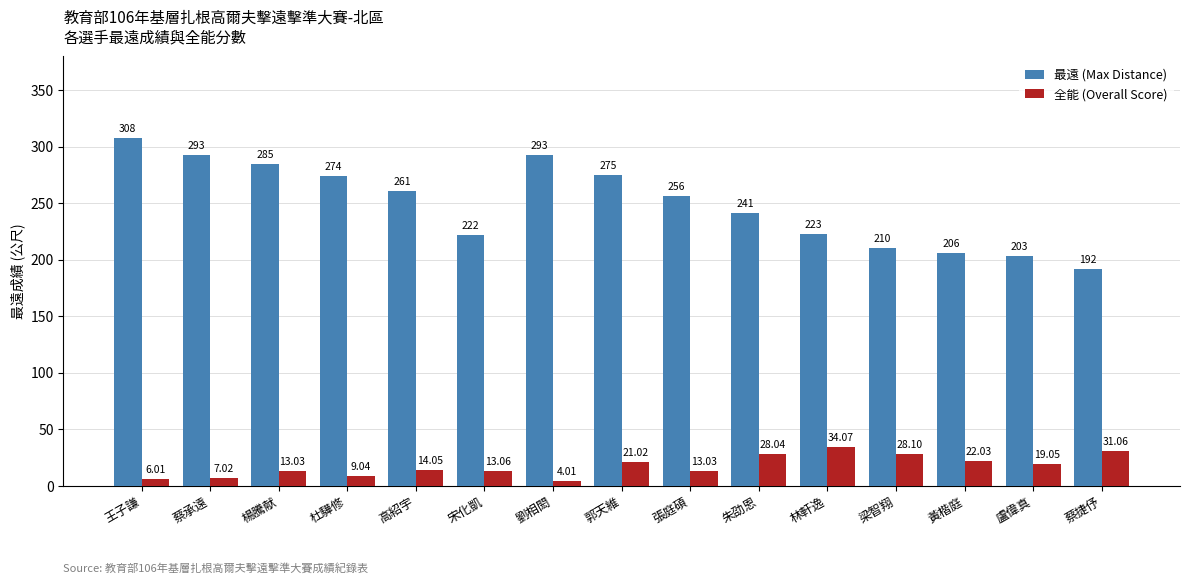

What is the sum of the 全能 (Overall Score) values at 郭天維 and 劉相閎?

25.0